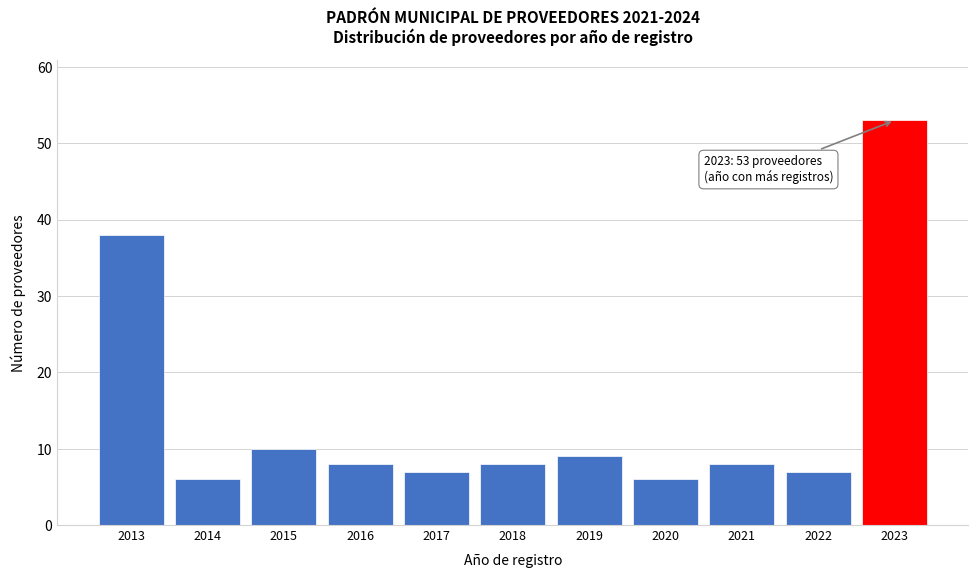

Reading right to left, what are all the values shown in this chart?

2023=53	2022=7	2021=8	2020=6	2019=9	2018=8	2017=7	2016=8	2015=10	2014=6	2013=38